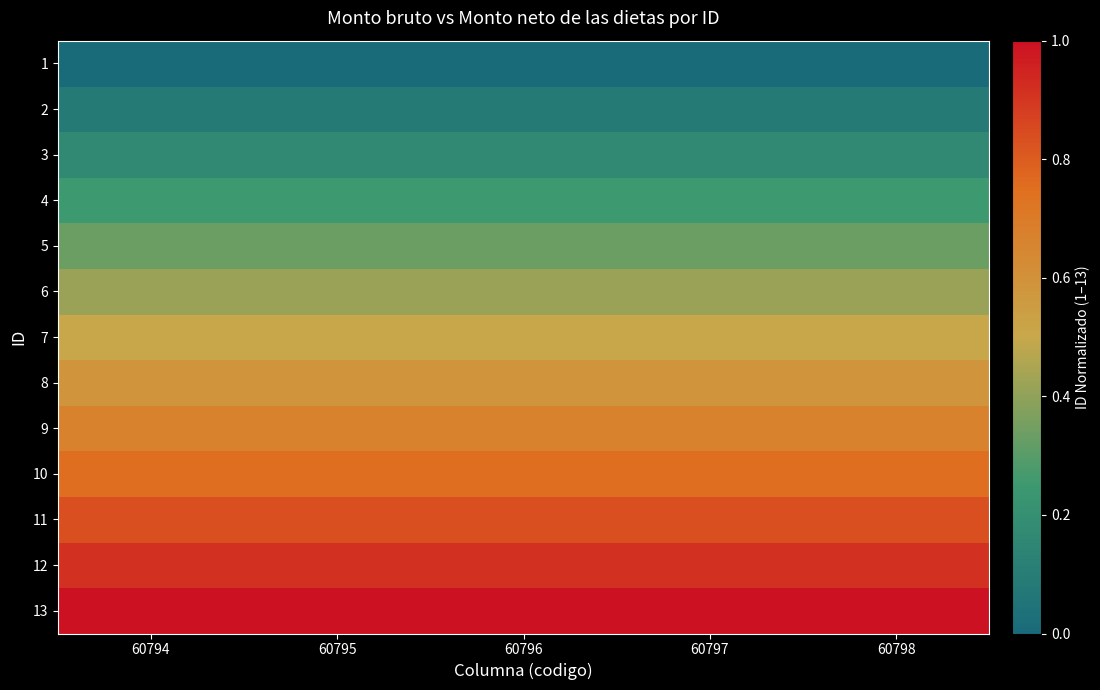

Reading right to left, what are all the values shown in this chart?

1: 60798=0.0	60797=0.0	60796=0.0	60795=0.0	60794=0.0
2: 60798=0.1	60797=0.1	60796=0.1	60795=0.1	60794=0.1
3: 60798=0.2	60797=0.2	60796=0.2	60795=0.2	60794=0.2
4: 60798=0.2	60797=0.2	60796=0.2	60795=0.2	60794=0.2
5: 60798=0.3	60797=0.3	60796=0.3	60795=0.3	60794=0.3
6: 60798=0.4	60797=0.4	60796=0.4	60795=0.4	60794=0.4
7: 60798=0.5	60797=0.5	60796=0.5	60795=0.5	60794=0.5
8: 60798=0.6	60797=0.6	60796=0.6	60795=0.6	60794=0.6
9: 60798=0.7	60797=0.7	60796=0.7	60795=0.7	60794=0.7
10: 60798=0.8	60797=0.8	60796=0.8	60795=0.8	60794=0.8
11: 60798=0.8	60797=0.8	60796=0.8	60795=0.8	60794=0.8
12: 60798=0.9	60797=0.9	60796=0.9	60795=0.9	60794=0.9
13: 60798=1.0	60797=1.0	60796=1.0	60795=1.0	60794=1.0